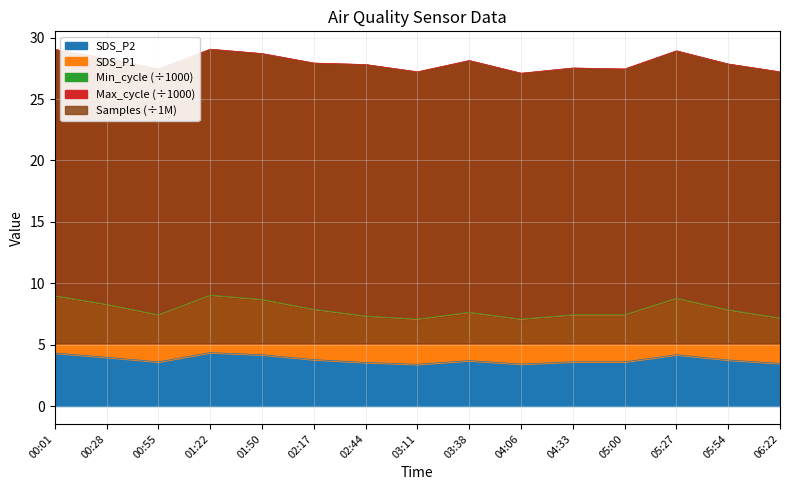

What is the minimum value for SDS_P2?

3.4